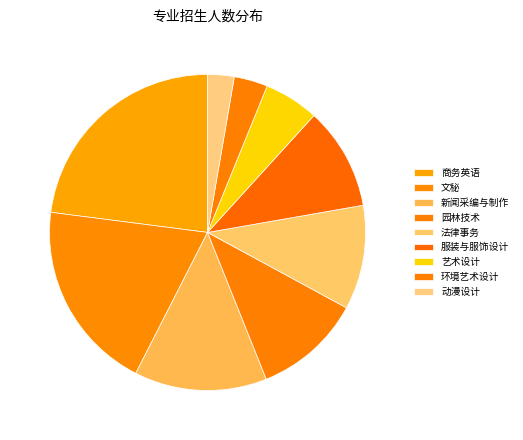

Is the sum of 新闻采编与制作 and 园林技术 greater than half?

No